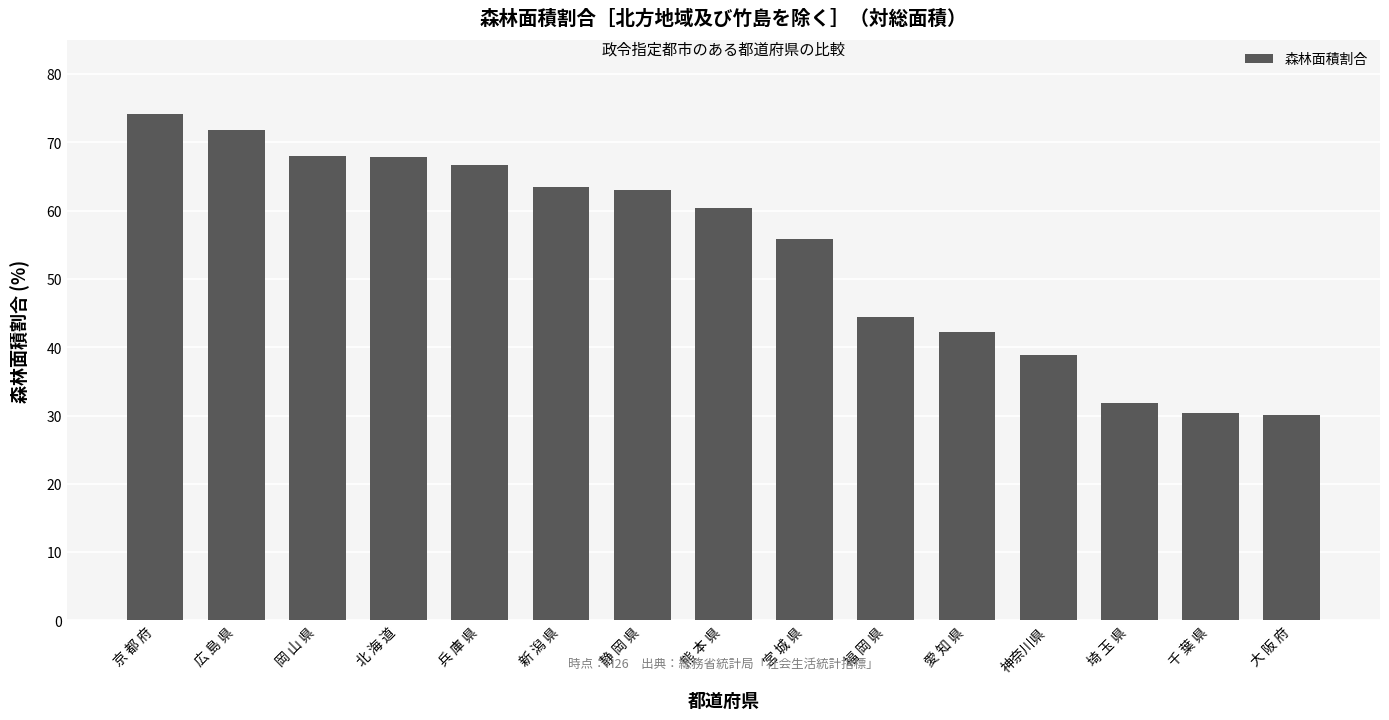

What position from the left is 大 阪 府?

15